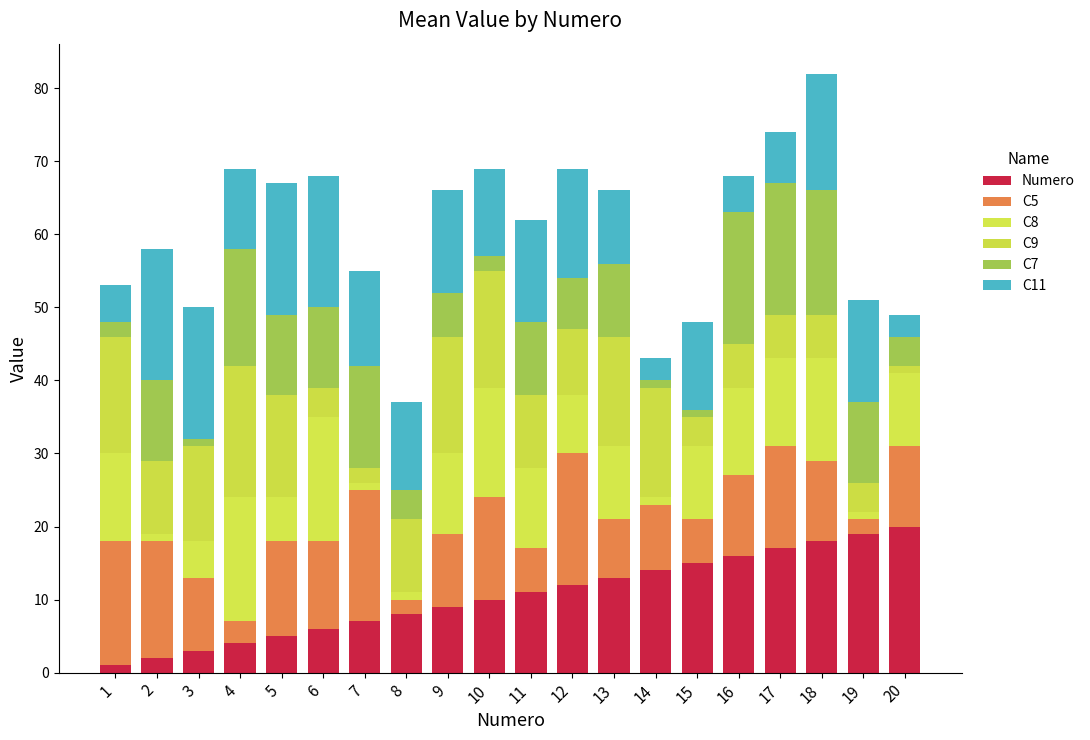

True or false: Numero has a value of 8 at 13.

False